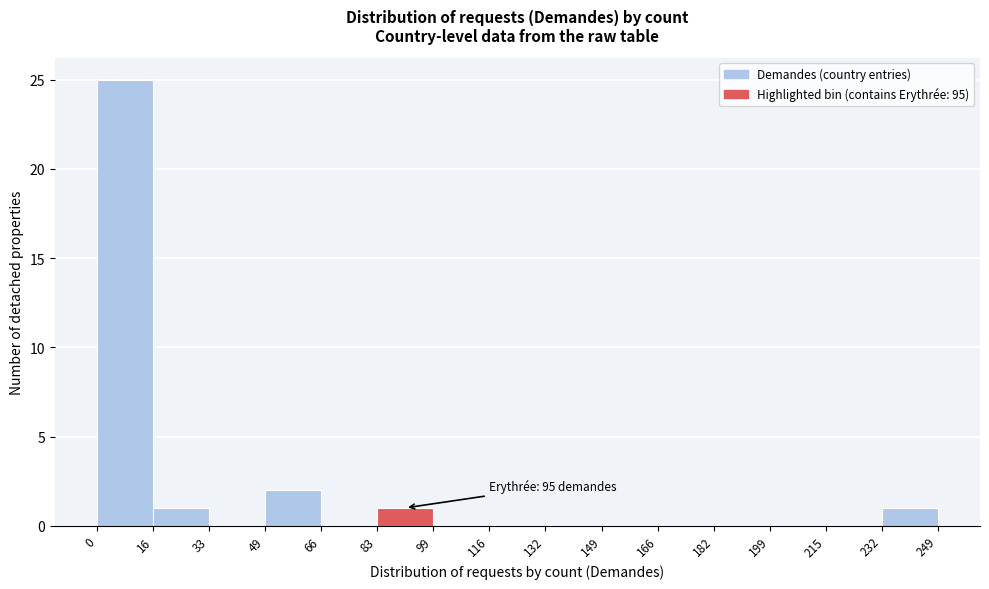

Which range on the x-axis has the tallest bar?

0 to 16